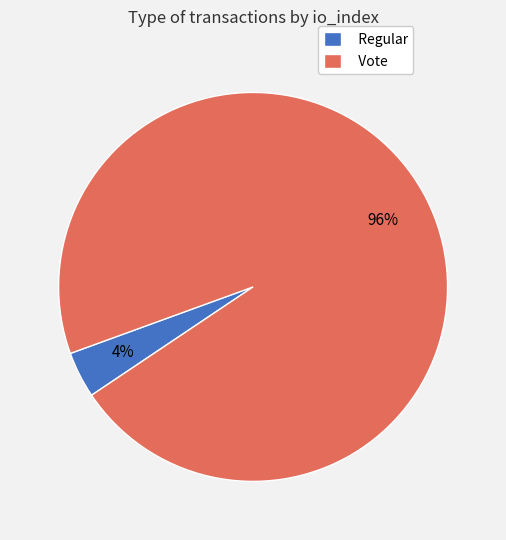

Rank the categories by value from lowest to highest.

Regular, Vote